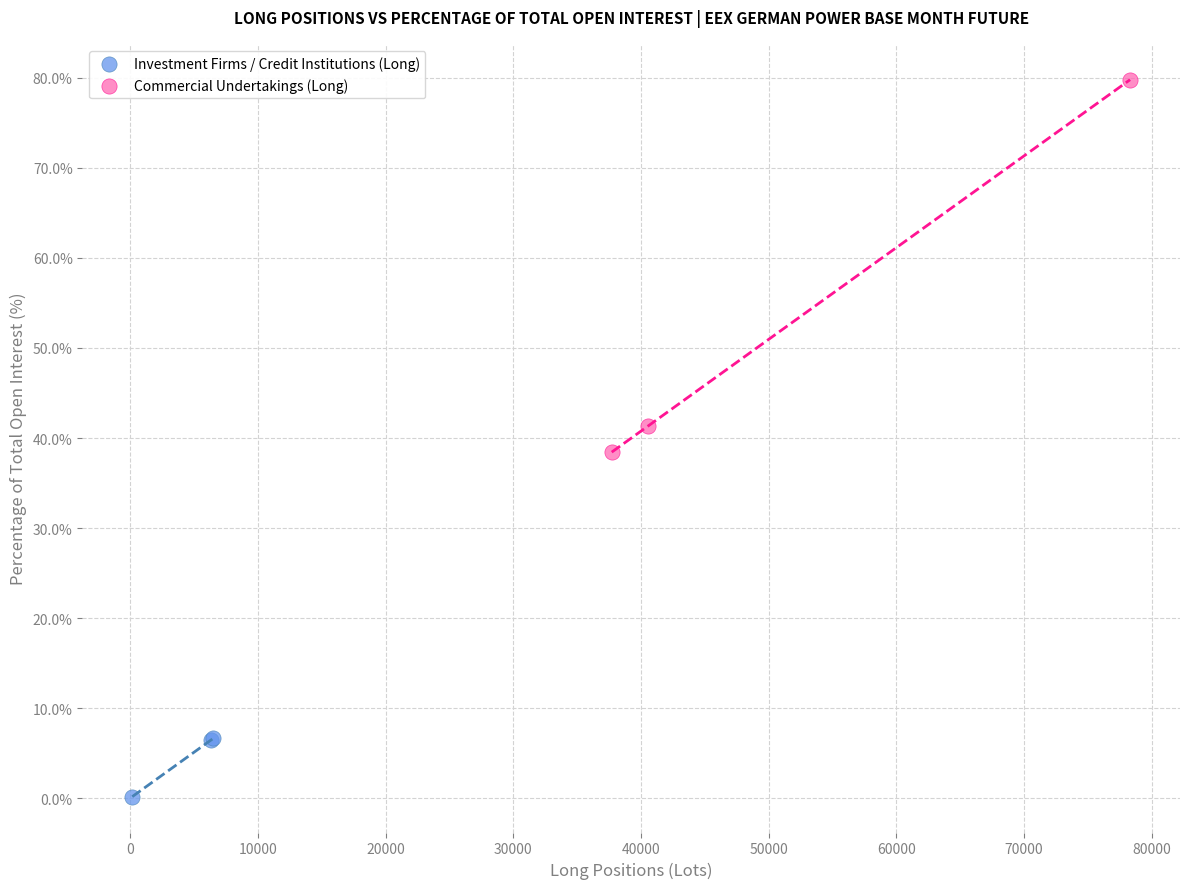

Which series contains the highest Y value?

Commercial Undertakings (Long)